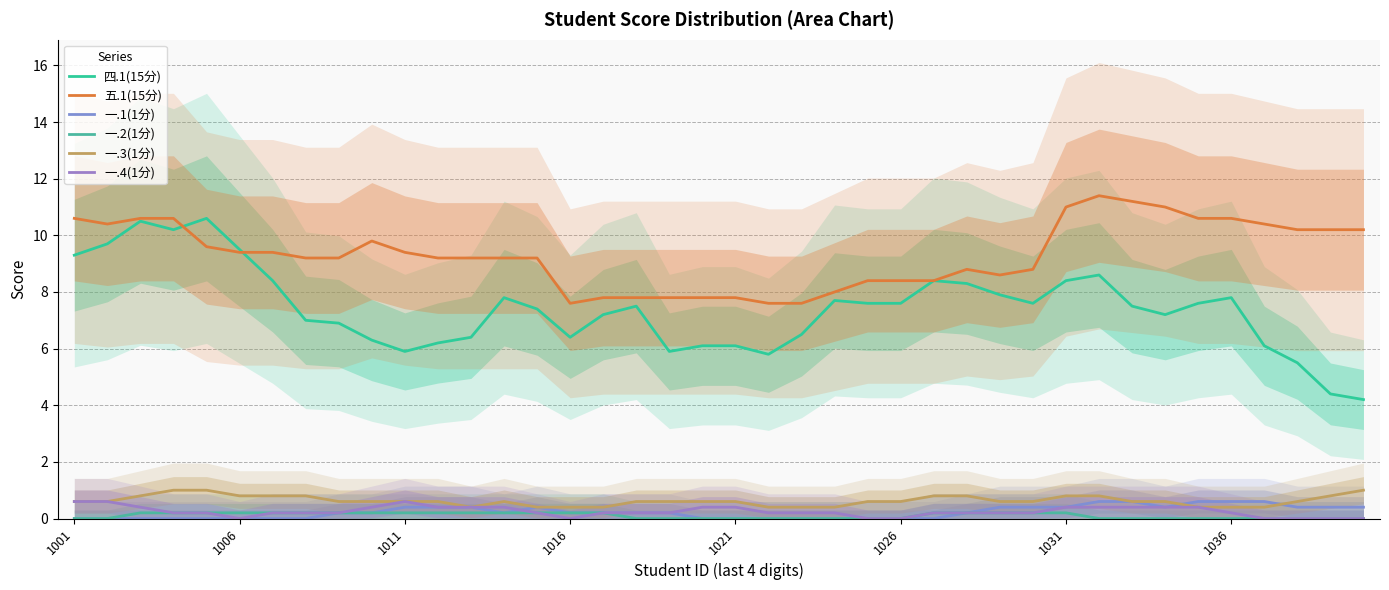

Count the number of data series in this chart.

6